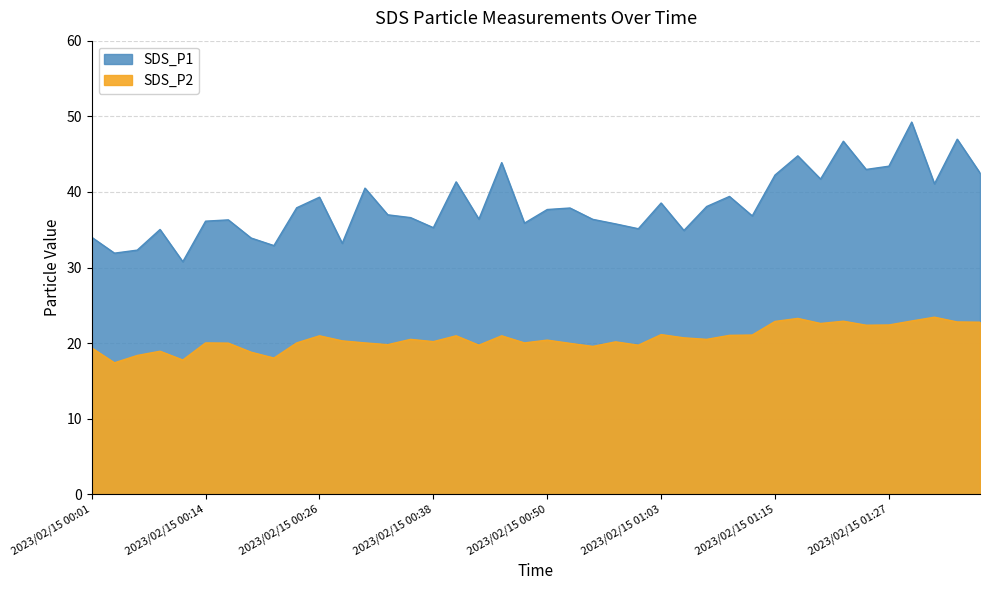

How many categories are shown in the chart?

40